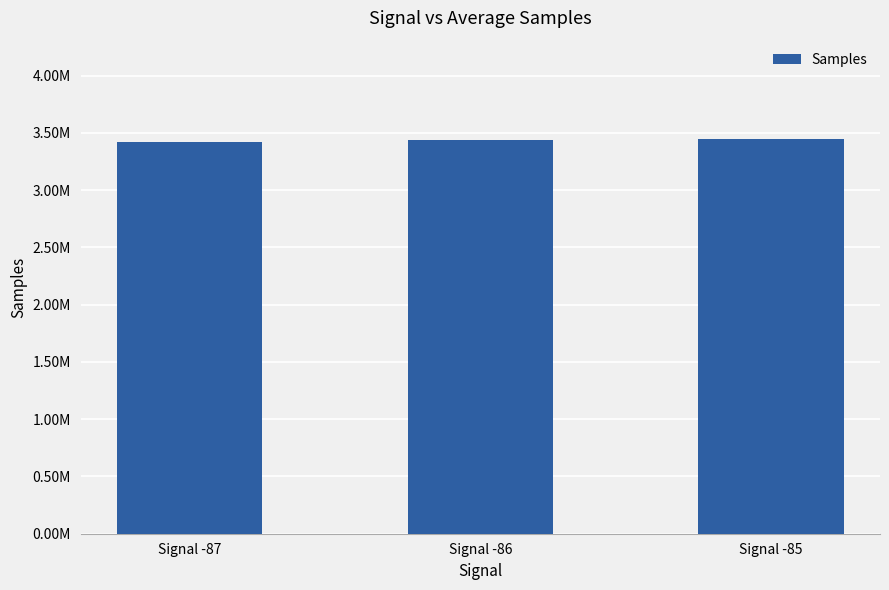

At which category does the chart reach its minimum across all series?

Signal -87